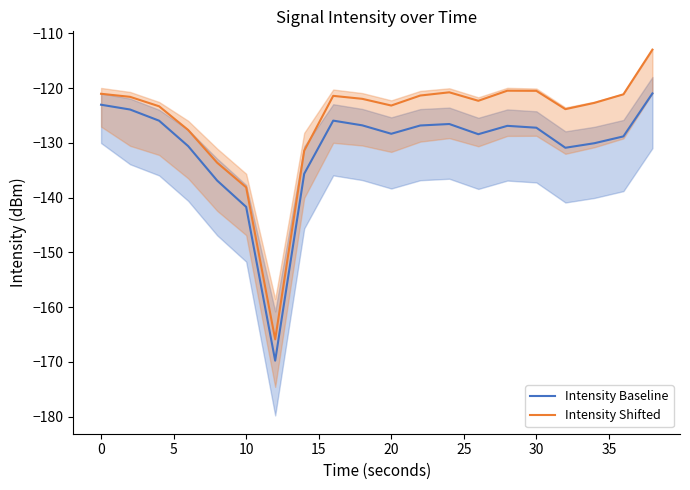

True or false: Intensity Baseline and Intensity Shifted intersect in this chart.

False